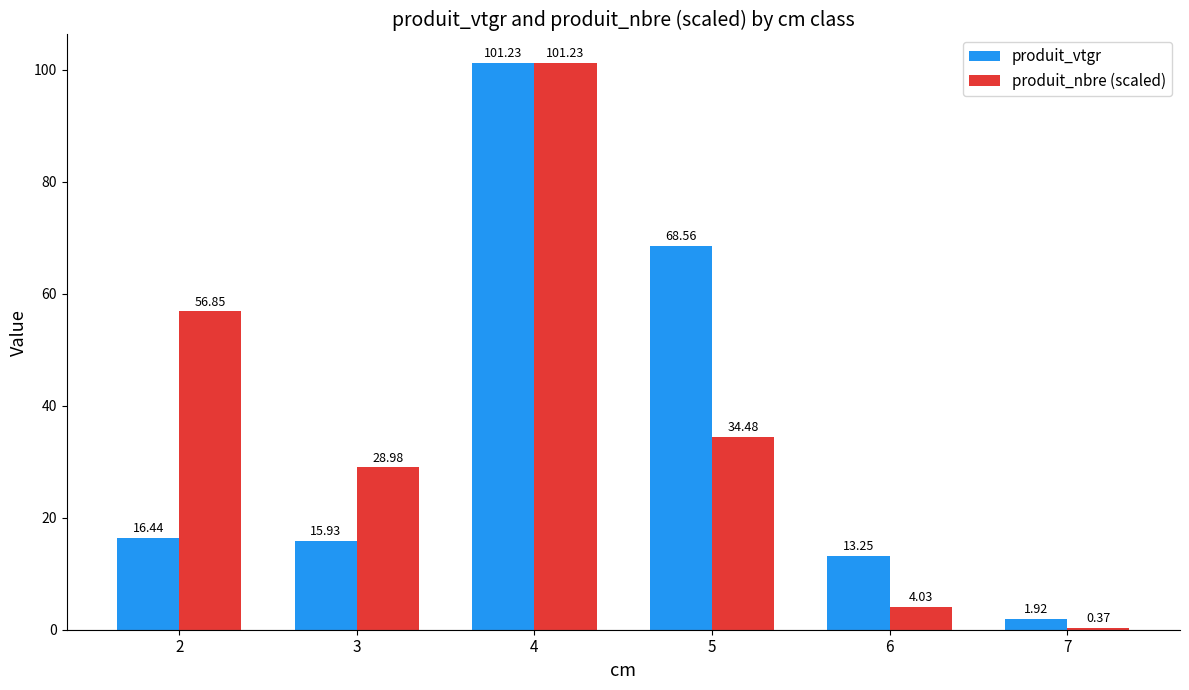

What is the difference between the maximum and minimum values in the produit_nbre (scaled) series?

100.9